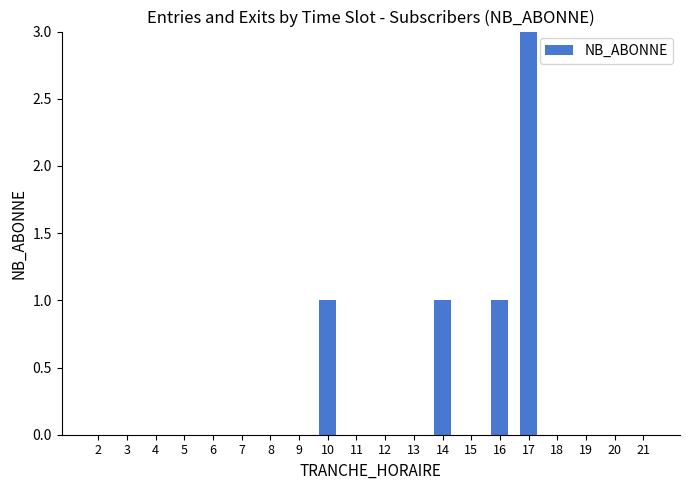

True or false: the data shows -2 at 6.

False